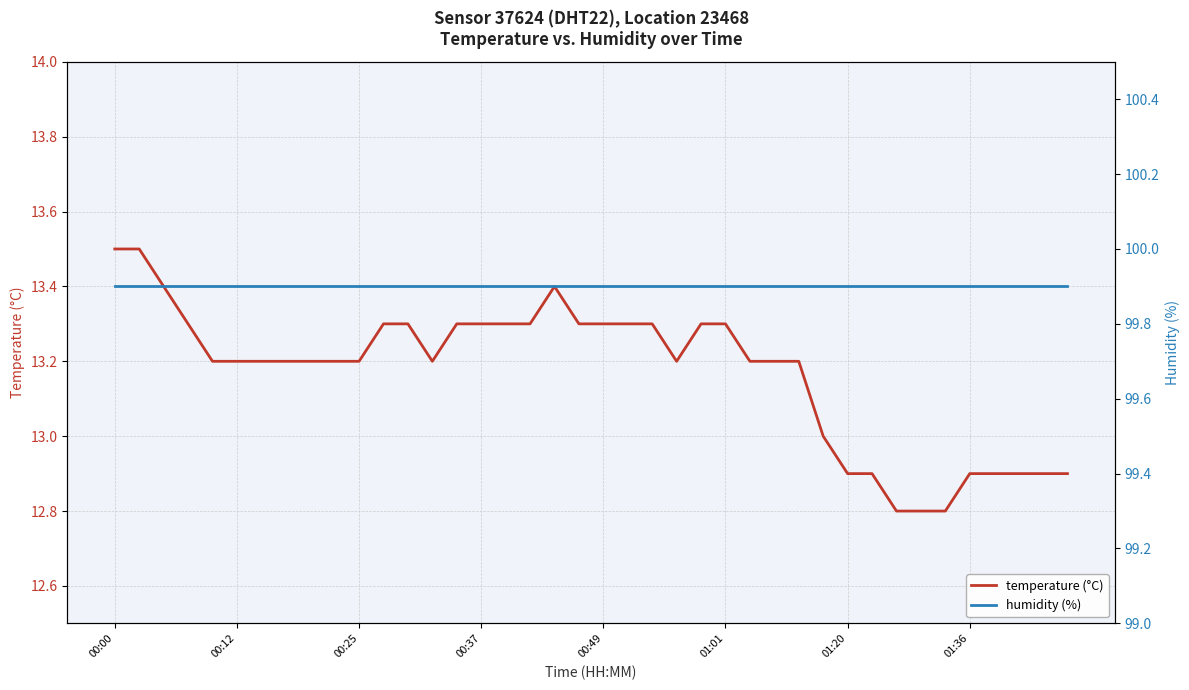

At how many categories does at least one series exceed 46?

40